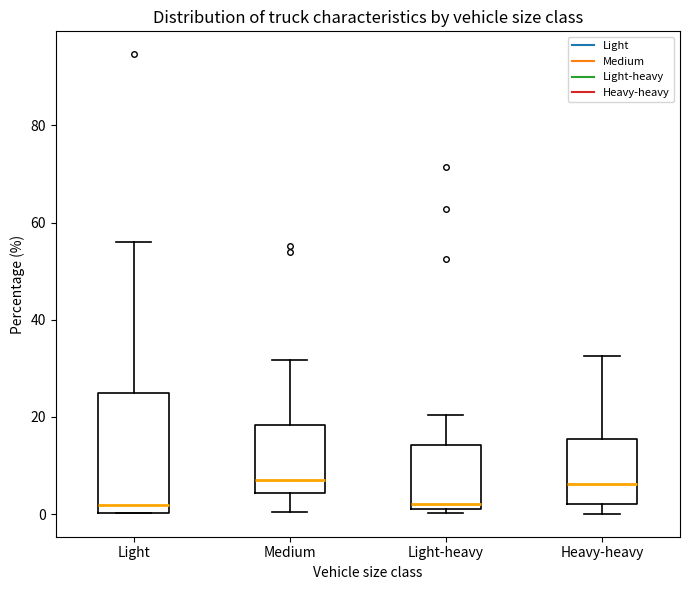

Where is the upper edge of the box for Light-heavy on the y-axis? The values are not printed on the chart, so give them approximately, as read against the axis.

14